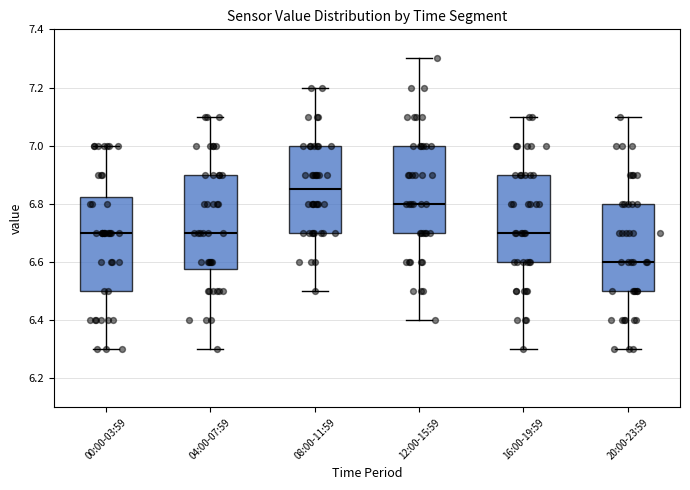

Reading left to right, transcribe this box plot: for each box, give where its median line is, the range the box spans, and where its two whiskers end, as read against the y-axis. The values are not printed on the chart, so give them approximately, as read against the axis.

00:00-03:59: median 6.70, box 6.50 to 6.82, whiskers 6.30 to 7.00
04:00-07:59: median 6.70, box 6.58 to 6.90, whiskers 6.30 to 7.10
08:00-11:59: median 6.86, box 6.70 to 7.00, whiskers 6.50 to 7.20
12:00-15:59: median 6.80, box 6.70 to 7.00, whiskers 6.40 to 7.30
16:00-19:59: median 6.70, box 6.60 to 6.90, whiskers 6.30 to 7.10
20:00-23:59: median 6.60, box 6.50 to 6.80, whiskers 6.30 to 7.10